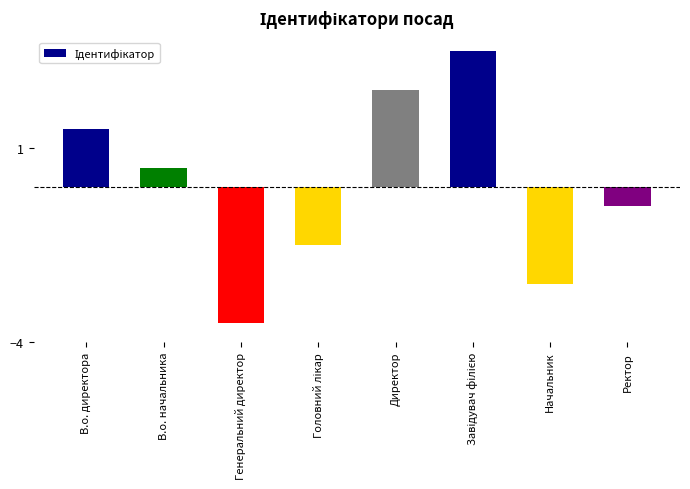

How many bars are there in total?

8